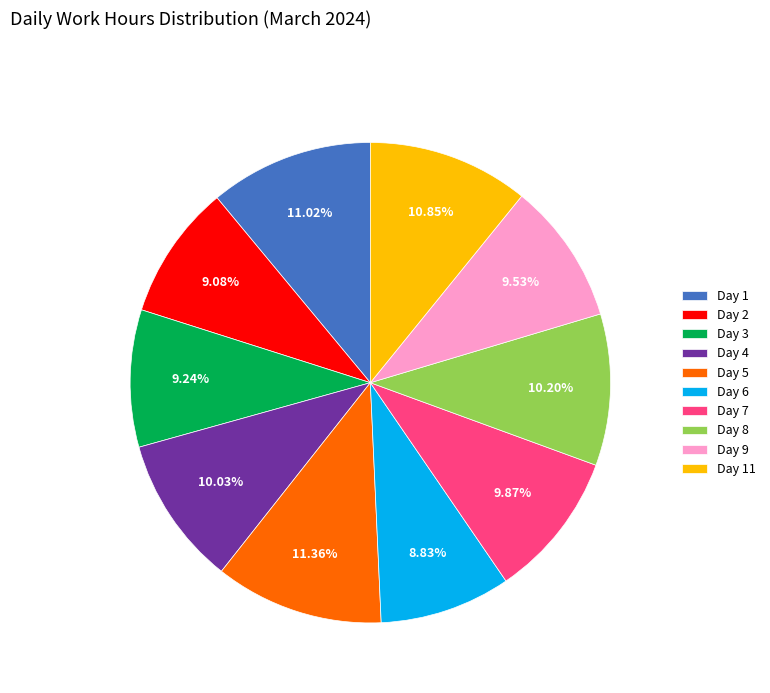

True or false: Day 3 accounts for 1% of the total.

False